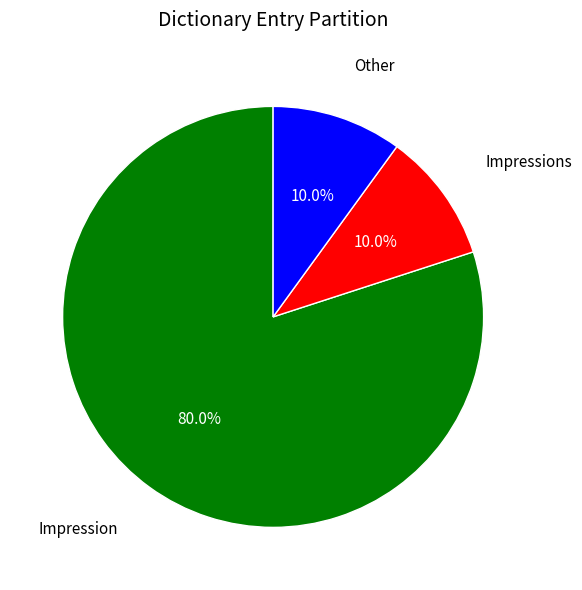

Is there a majority slice in this chart?

Yes